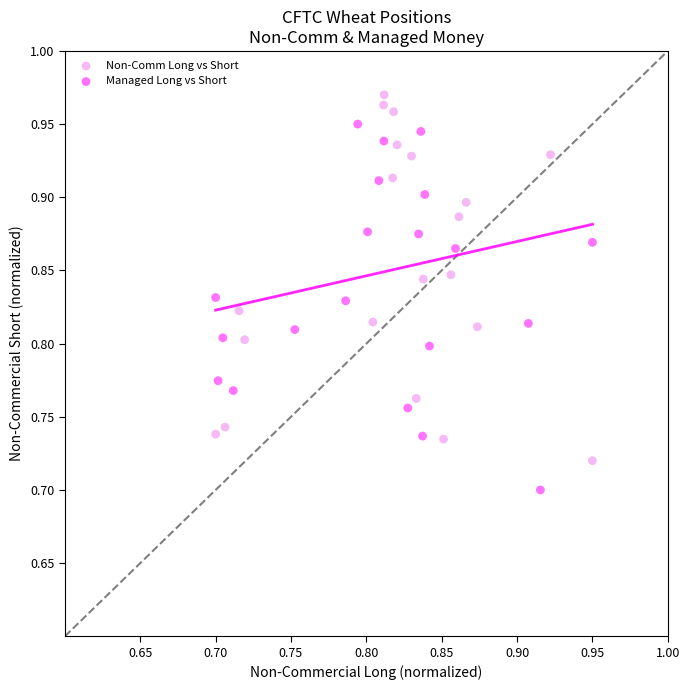

Which series reaches the maximum Y coordinate?

Non-Comm Long vs Short